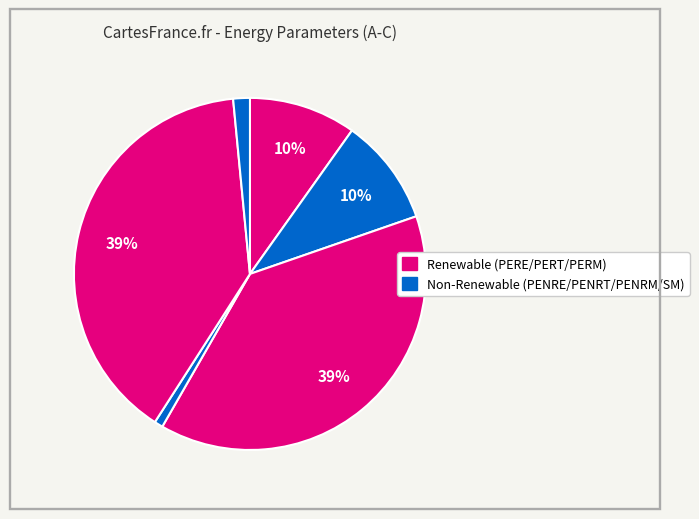

To the nearest percent, what is the difference between the largest and smallest slice percentages?

39%